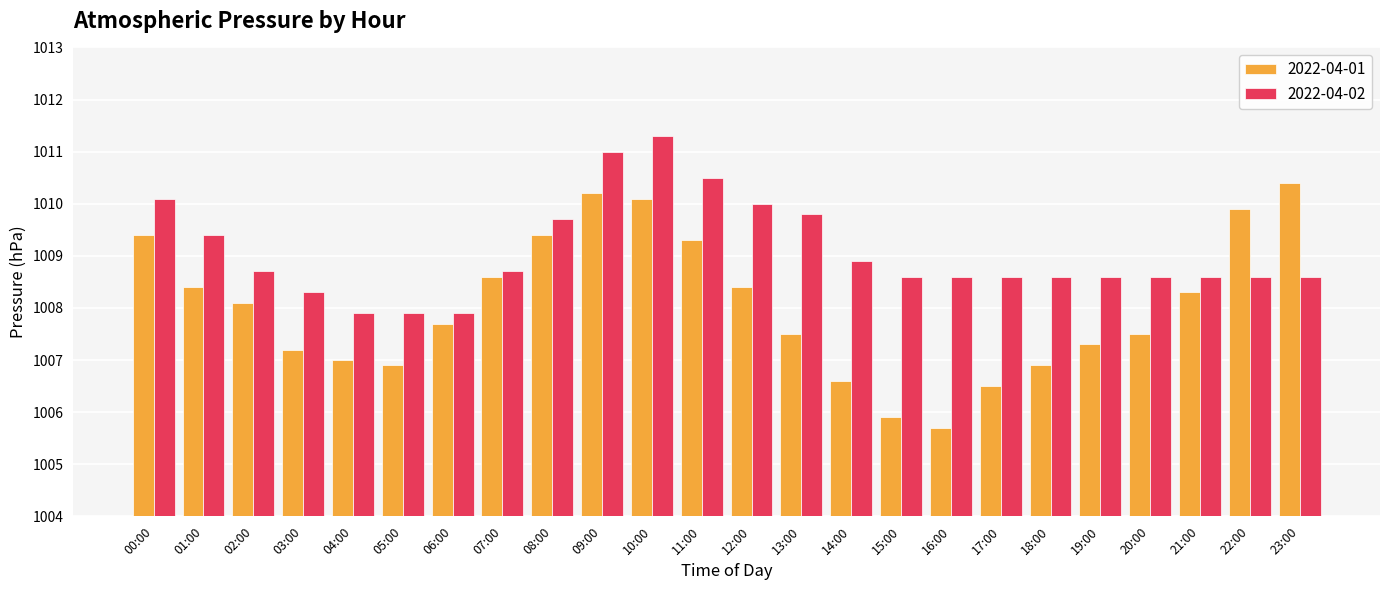

True or false: 2022-04-01 has a value of 553.5 at 10:00.

False